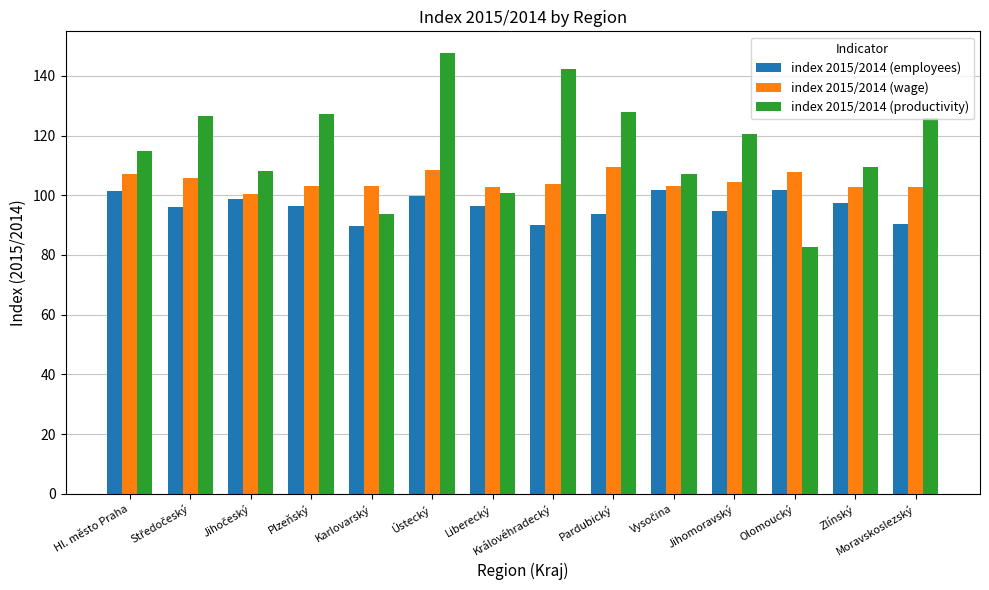

Is it true that index 2015/2014 (productivity) equals 93.6 at Karlovarský?

True